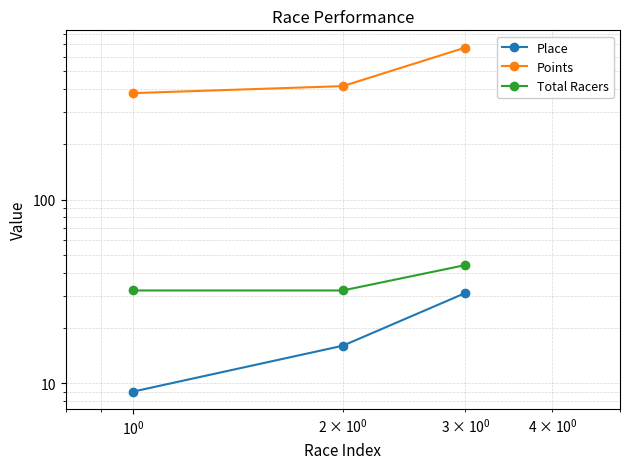

How many data points does each series have?

3